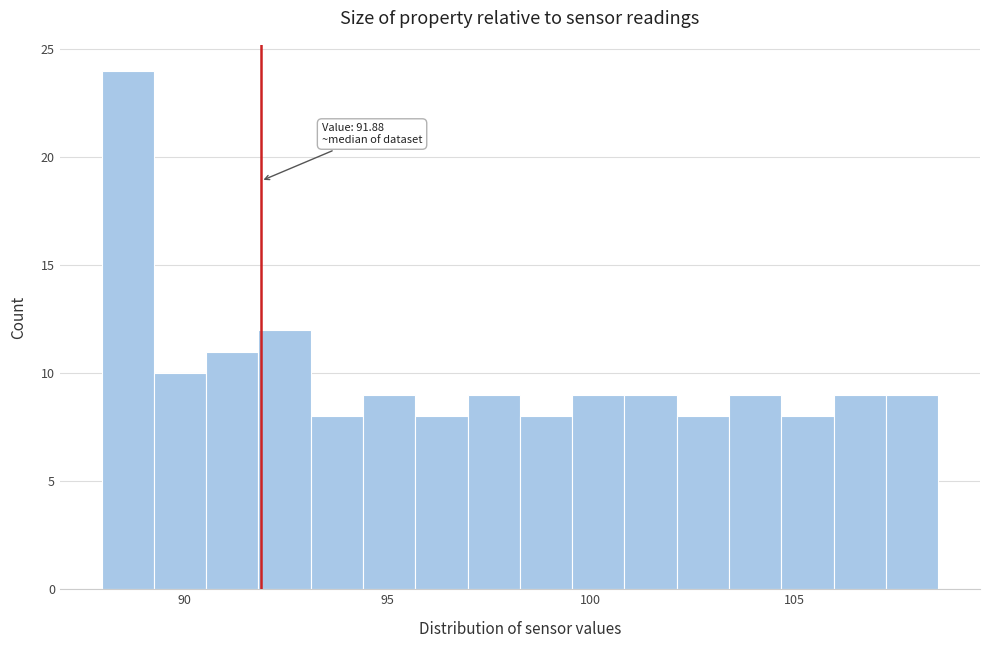

Read against the x-axis, roughly where is the centre of the tallest bar?

88.5